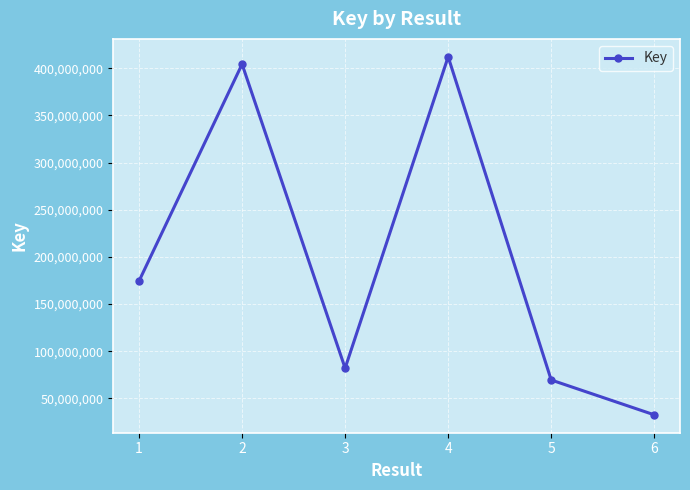

True or false: the data shows 32523356 at 6.

True